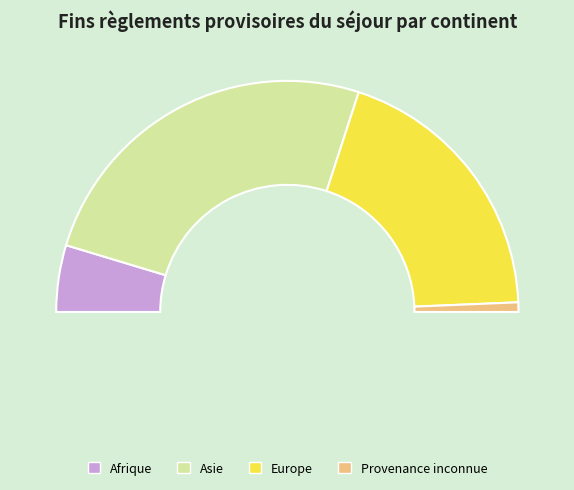

To the nearest percent, what percentage of the pie is Europe?

39%